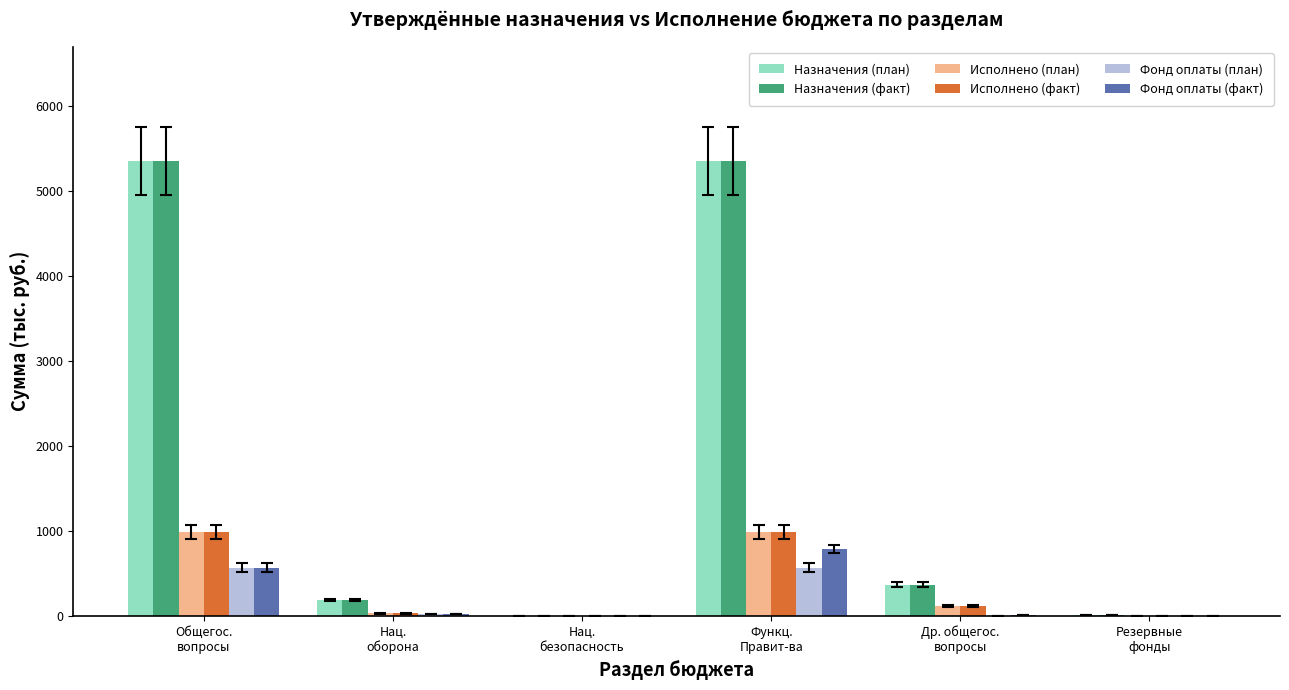

What is the sum of all Назначения (факт) values?

11284.3